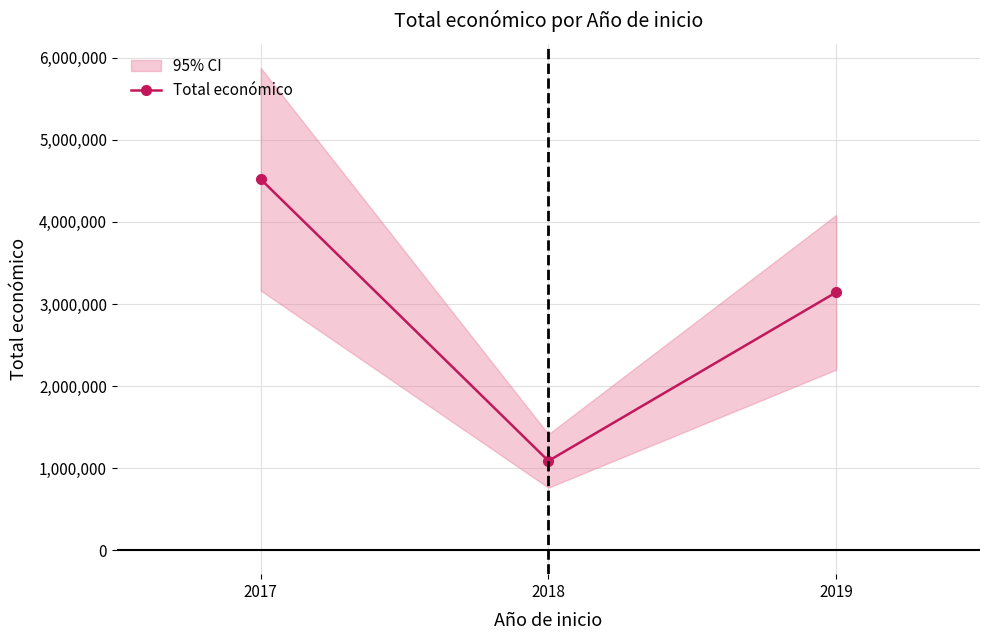

Does the chart display data point markers on the line(s)?

Yes